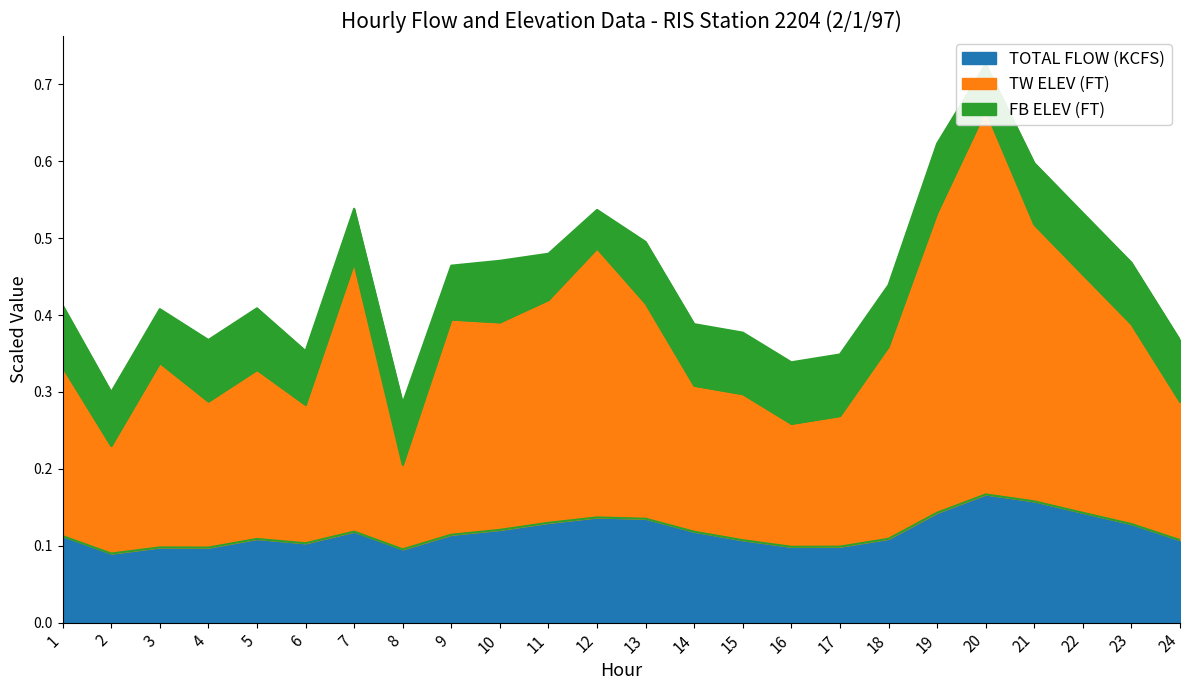

What is the maximum value for TW ELEV (FT)?

0.7